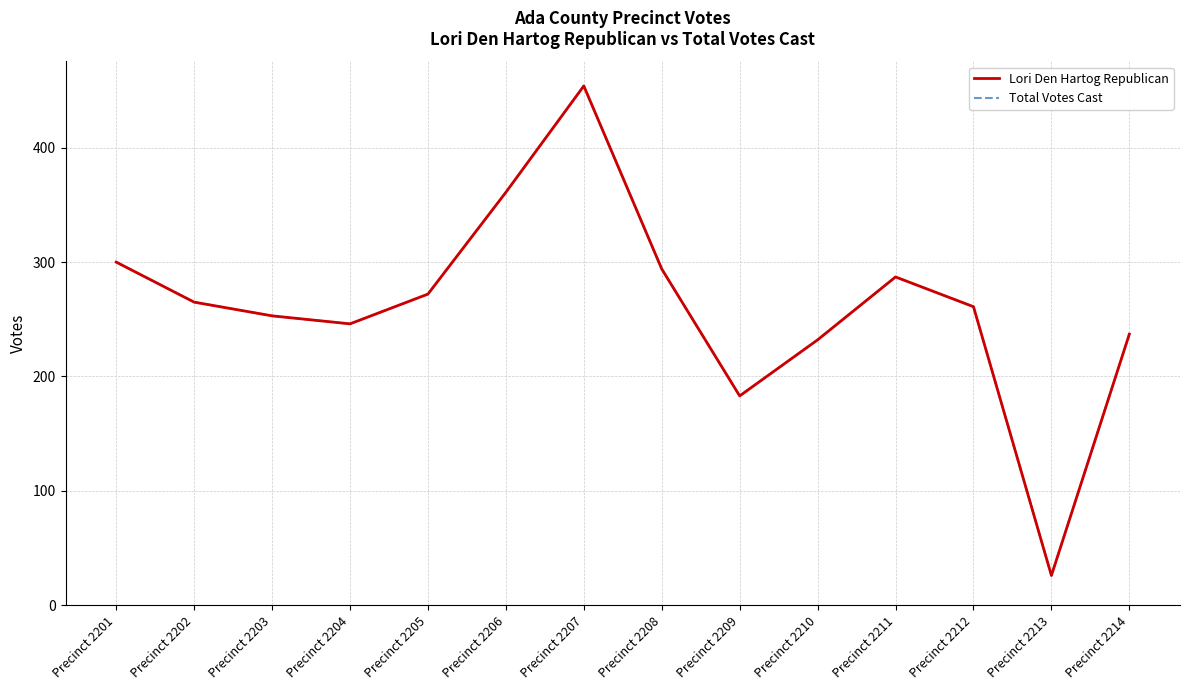

Where is the first local minimum for Lori Den Hartog Republican?

Precinct 2204